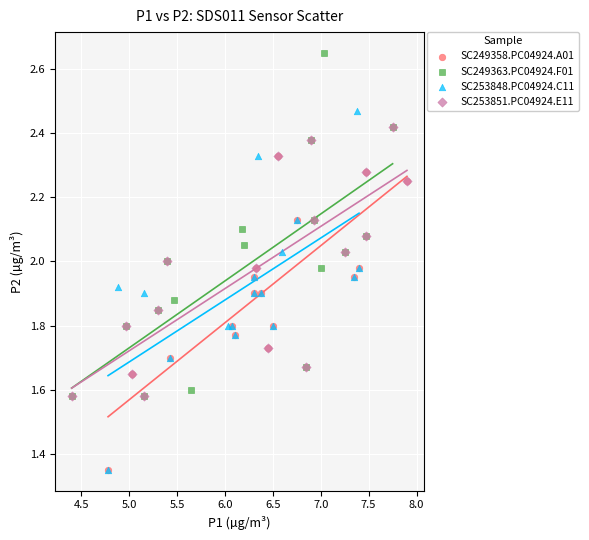

Which series contains the highest Y value?

SC249363.PC04924.F01